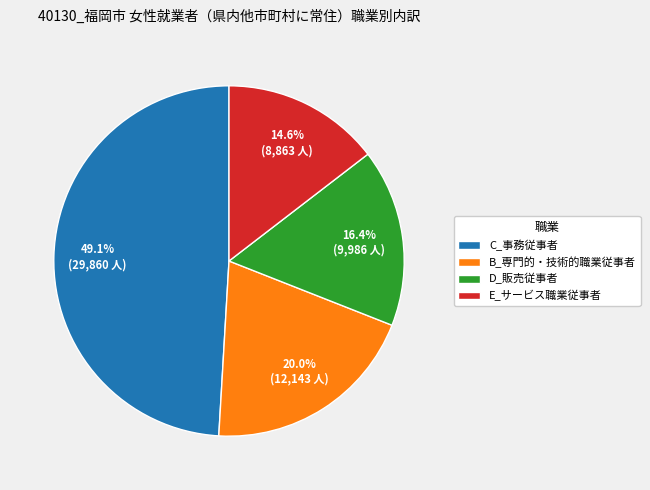

What is the largest slice in the pie chart?

C_事務従事者